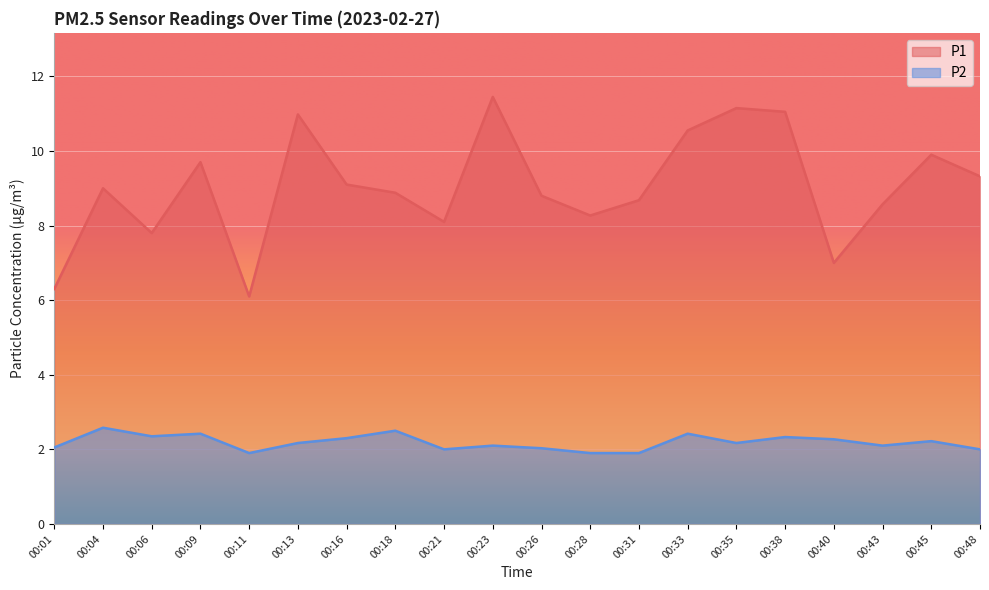

Reading right to left, extract all data points from this chart.

P1: 00:48=9.3	00:45=9.9	00:43=8.6	00:40=7.0	00:38=11.1	00:35=11.2	00:33=10.6	00:31=8.7	00:28=8.3	00:26=8.8	00:23=11.4	00:21=8.1	00:18=8.9	00:16=9.1	00:13=11.0	00:11=6.1	00:09=9.7	00:06=7.8	00:04=9.0	00:01=6.3
P2: 00:48=2.0	00:45=2.2	00:43=2.1	00:40=2.3	00:38=2.3	00:35=2.2	00:33=2.4	00:31=1.9	00:28=1.9	00:26=2.0	00:23=2.1	00:21=2.0	00:18=2.5	00:16=2.3	00:13=2.2	00:11=1.9	00:09=2.4	00:06=2.4	00:04=2.6	00:01=2.0